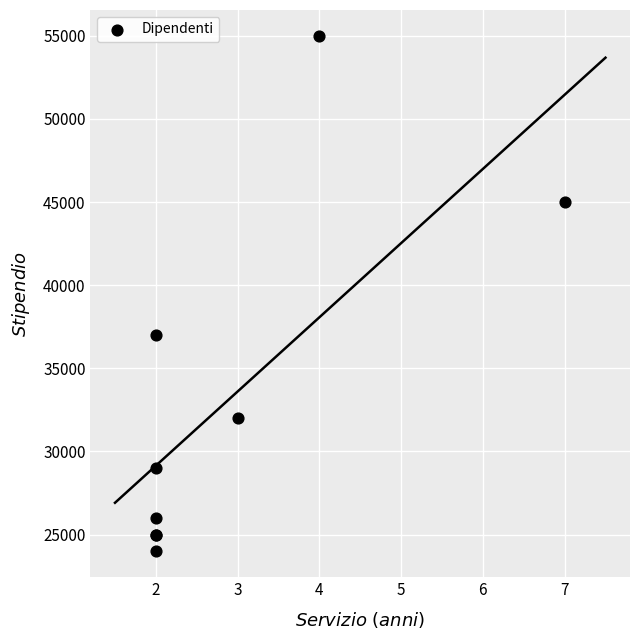

What Y value in the scatter plot is closest to 39500?

37000